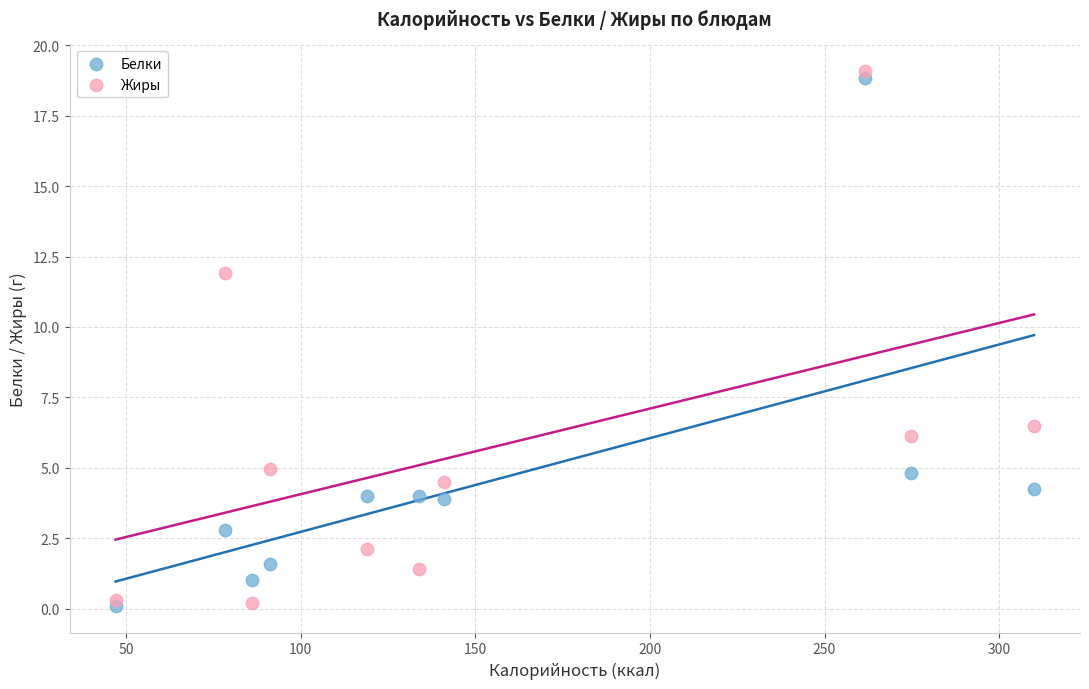

Across all series, what Y value is closest to 9?

6.5